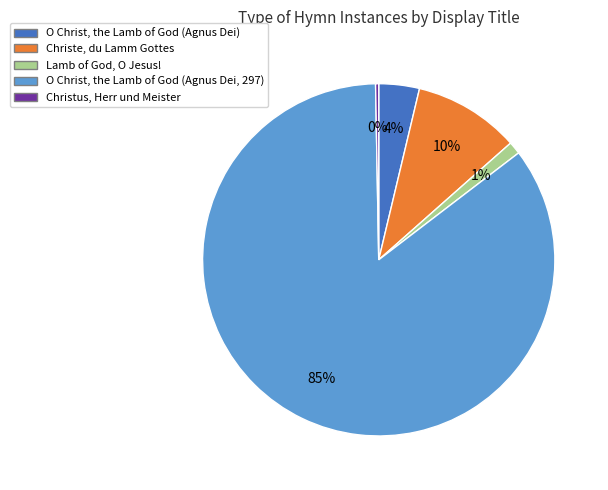

Approximately how many times larger is the value at O Christ, the Lamb of God (Agnus Dei) compared to Christus, Herr und Meister?

13.0